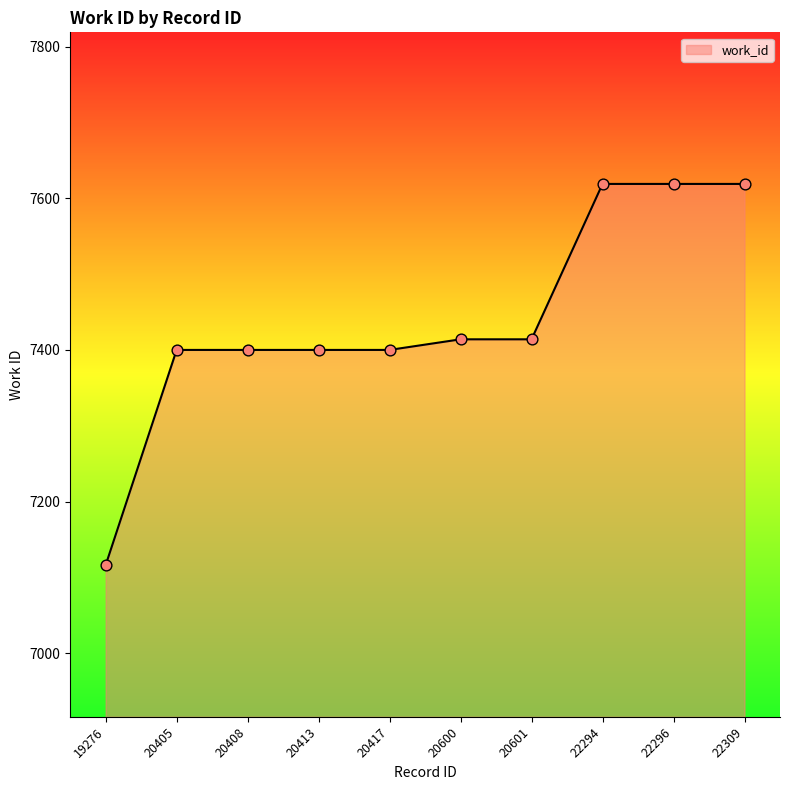

What is the change in value from 20408 to 20600?

+14